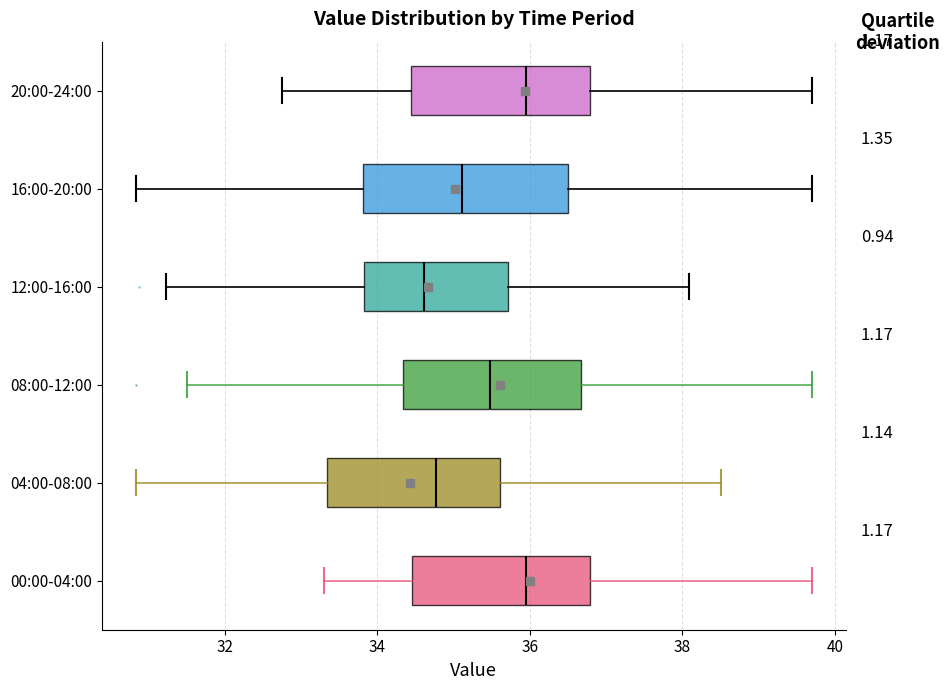

Which box is the widest, from its left edge to its right edge?

16:00-20:00